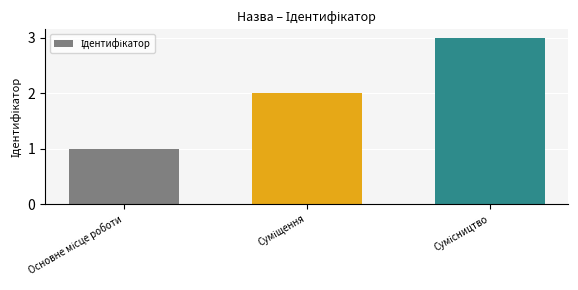

What is the greatest value displayed?

3